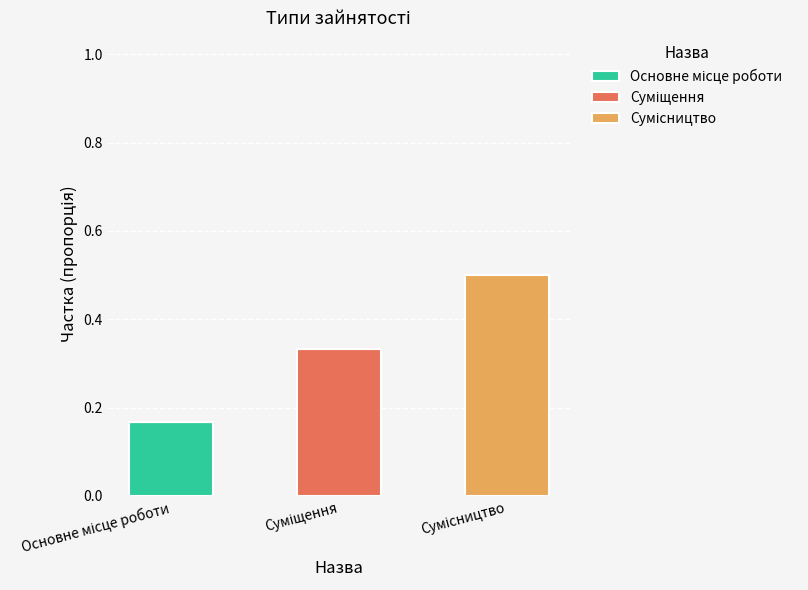

Are the bars horizontal?

No